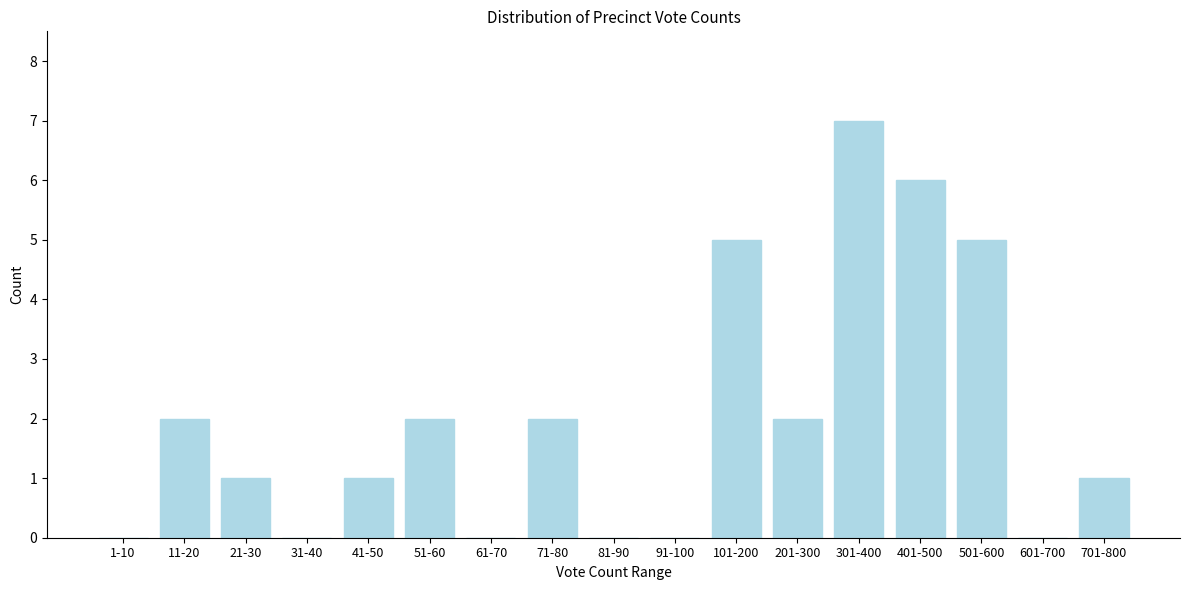

Reading left to right, what are all the values shown in this chart?

1-10=0	11-20=2	21-30=1	31-40=0	41-50=1	51-60=2	61-70=0	71-80=2	81-90=0	91-100=0	101-200=5	201-300=2	301-400=7	401-500=6	501-600=5	601-700=0	701-800=1